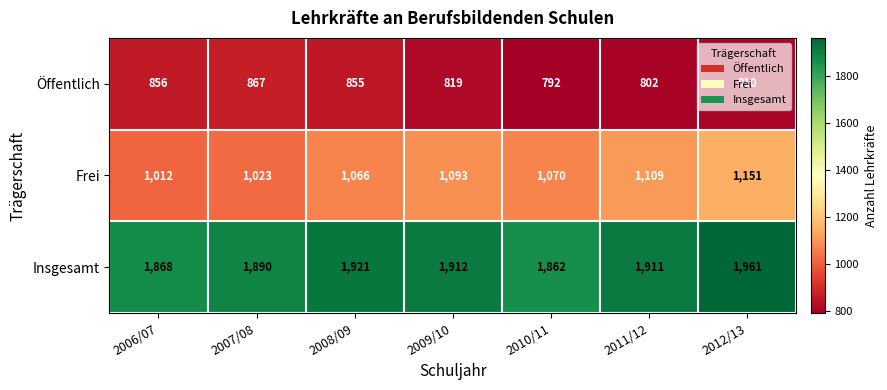

Which series has the largest total across all categories?

Insgesamt